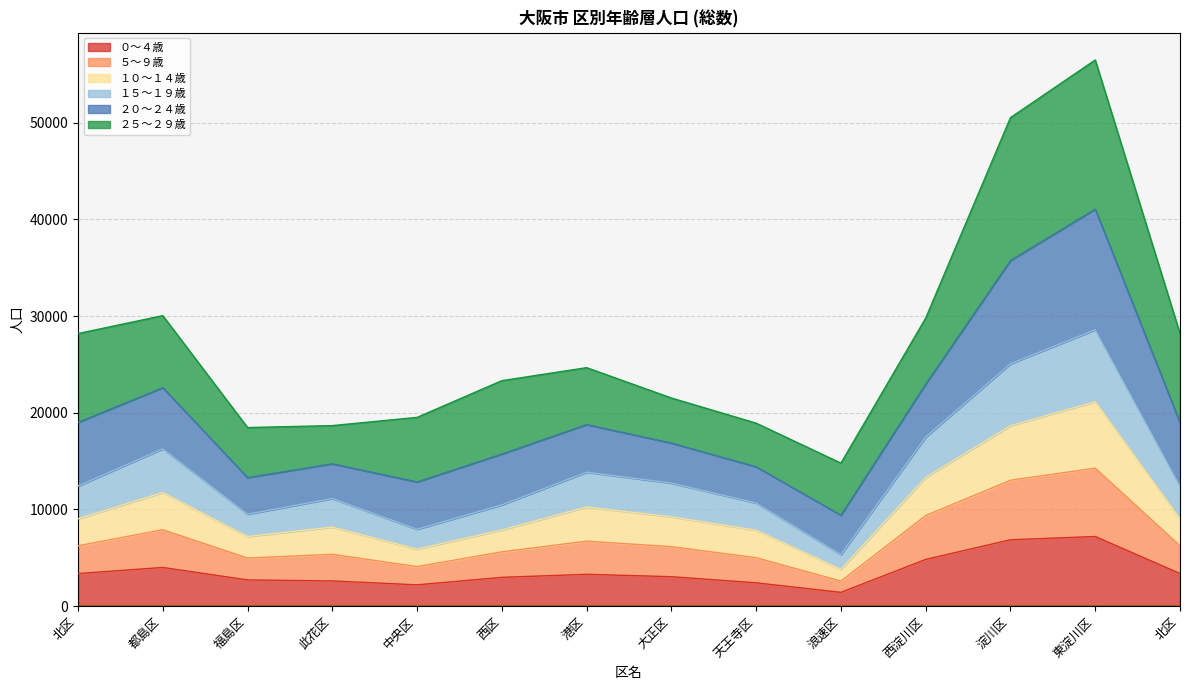

What is the difference between the ０～４歳 values at 天王寺区 and 淀川区?

4452